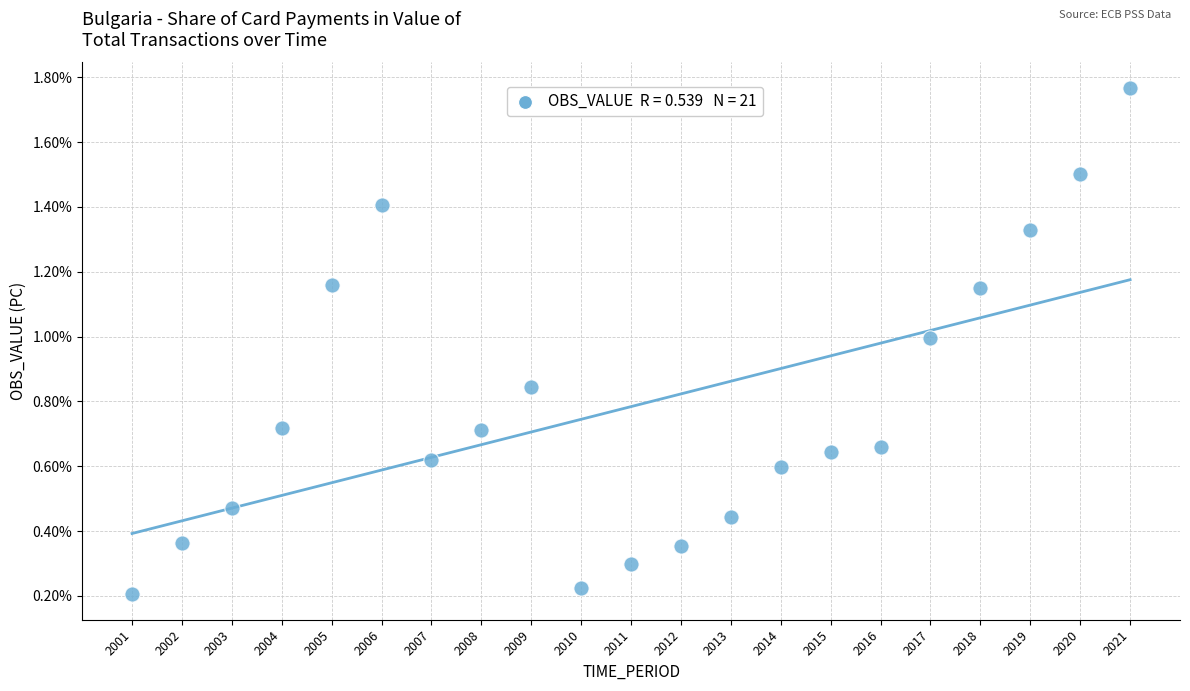

What is the range of X values (max minus min)?

20.0